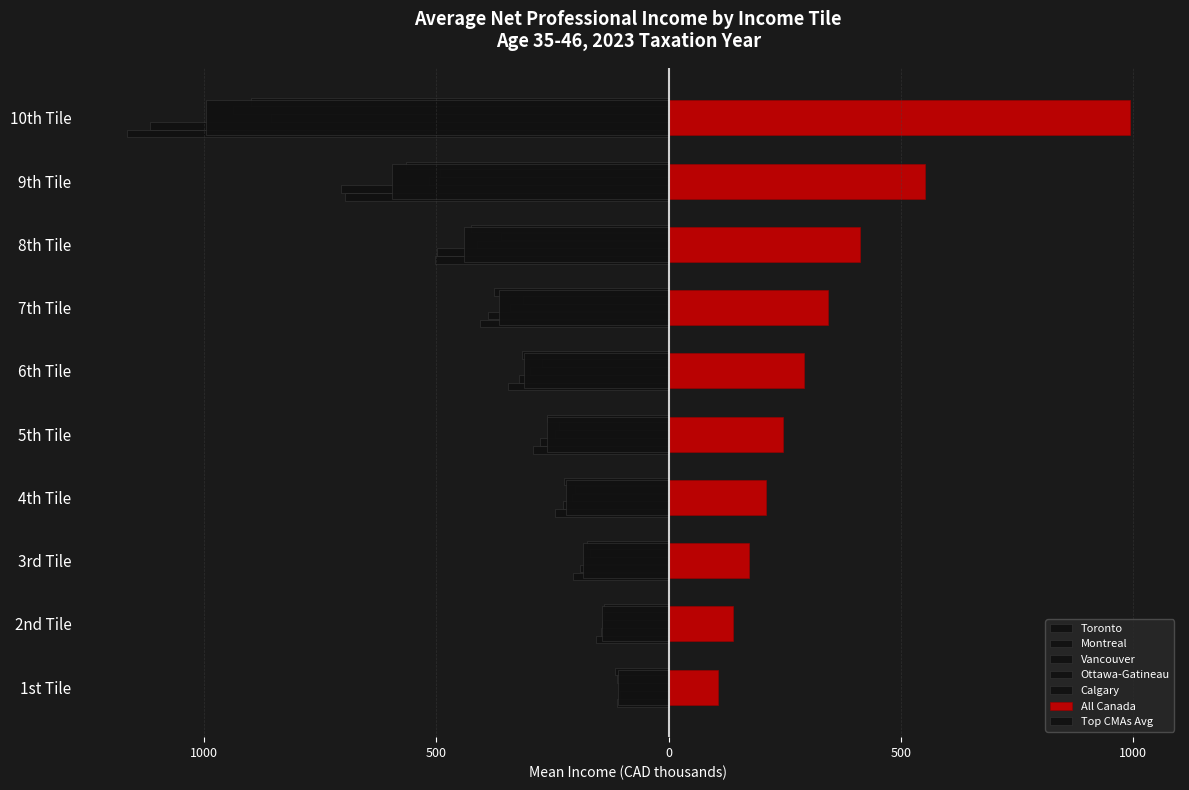

What is the sum of the All Canada values at 1st Tile and 10th Tile?

1099.0